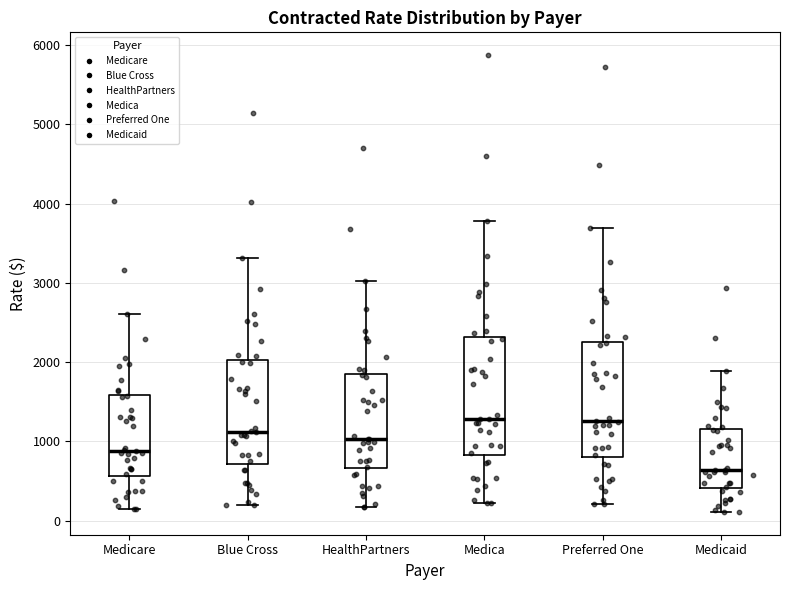

Where does the upper whisker of the box for Medica end on the y-axis? The values are not printed on the chart, so give them approximately, as read against the axis.

3800